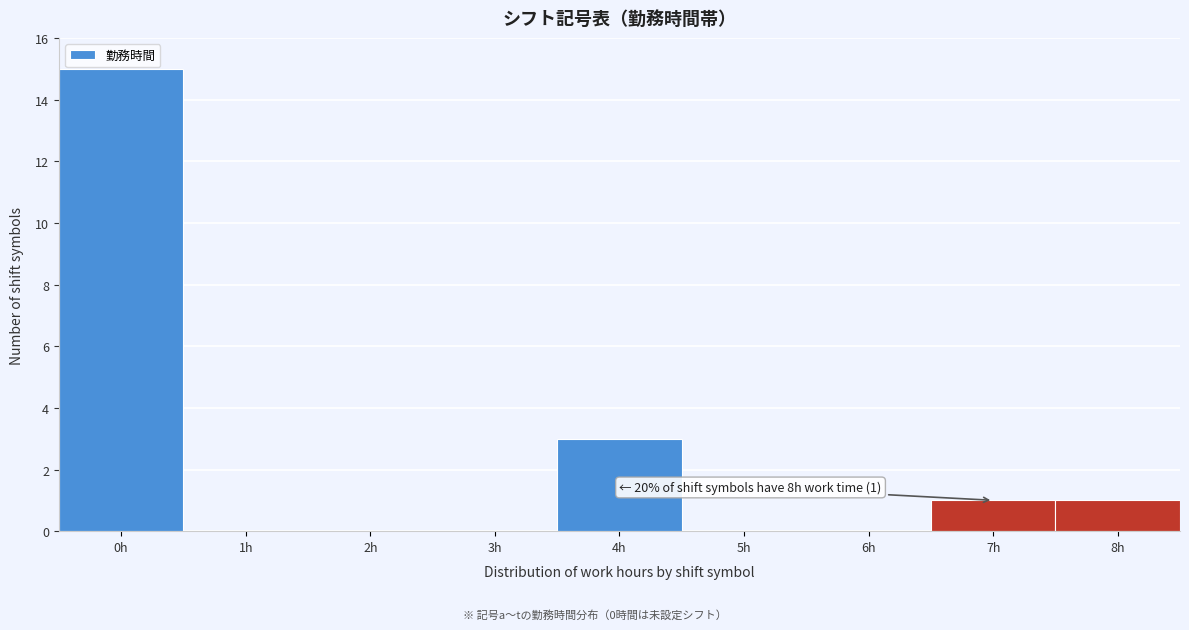

Reading left to right, transcribe all the data shown in this chart.

0h=15	1h=0	2h=0	3h=0	4h=3	5h=0	6h=0	7h=1	8h=1